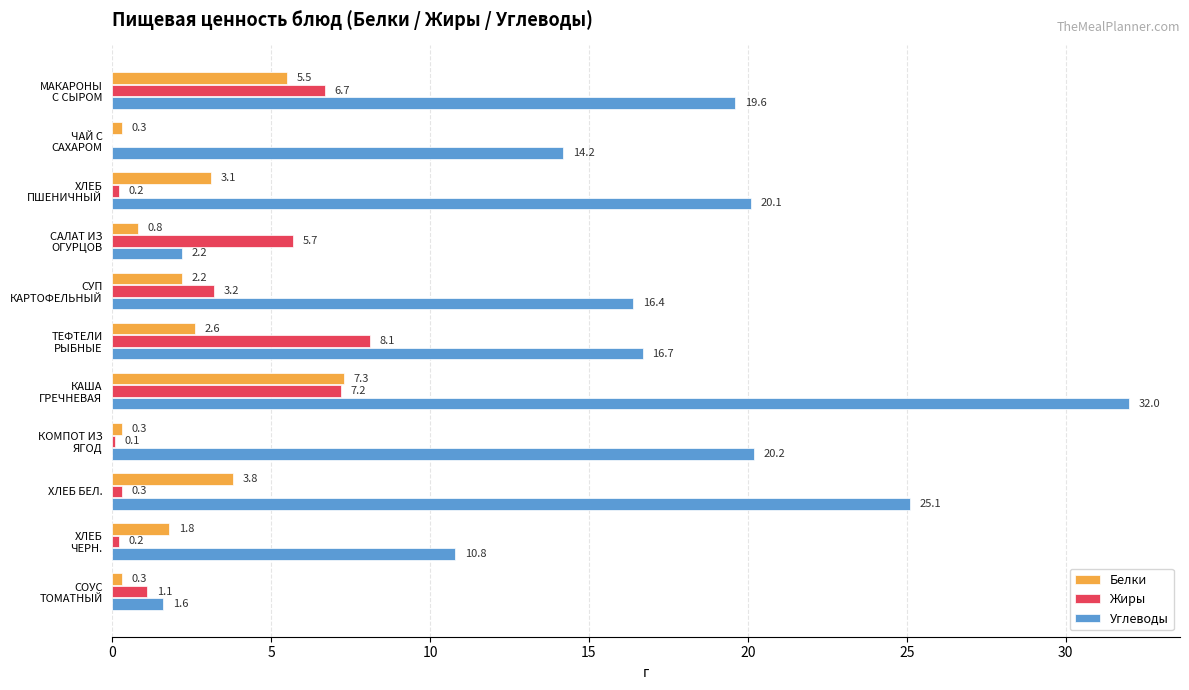

True or false: Белки has a value of 3.8 at ХЛЕБ БЕЛ..

True